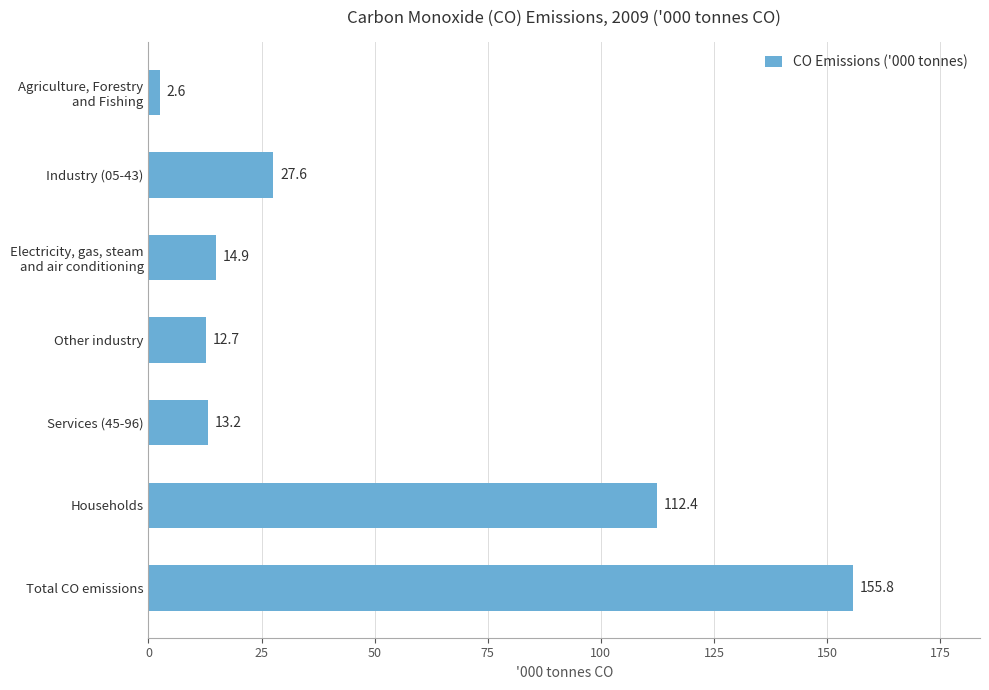

Are the bars horizontal?

Yes